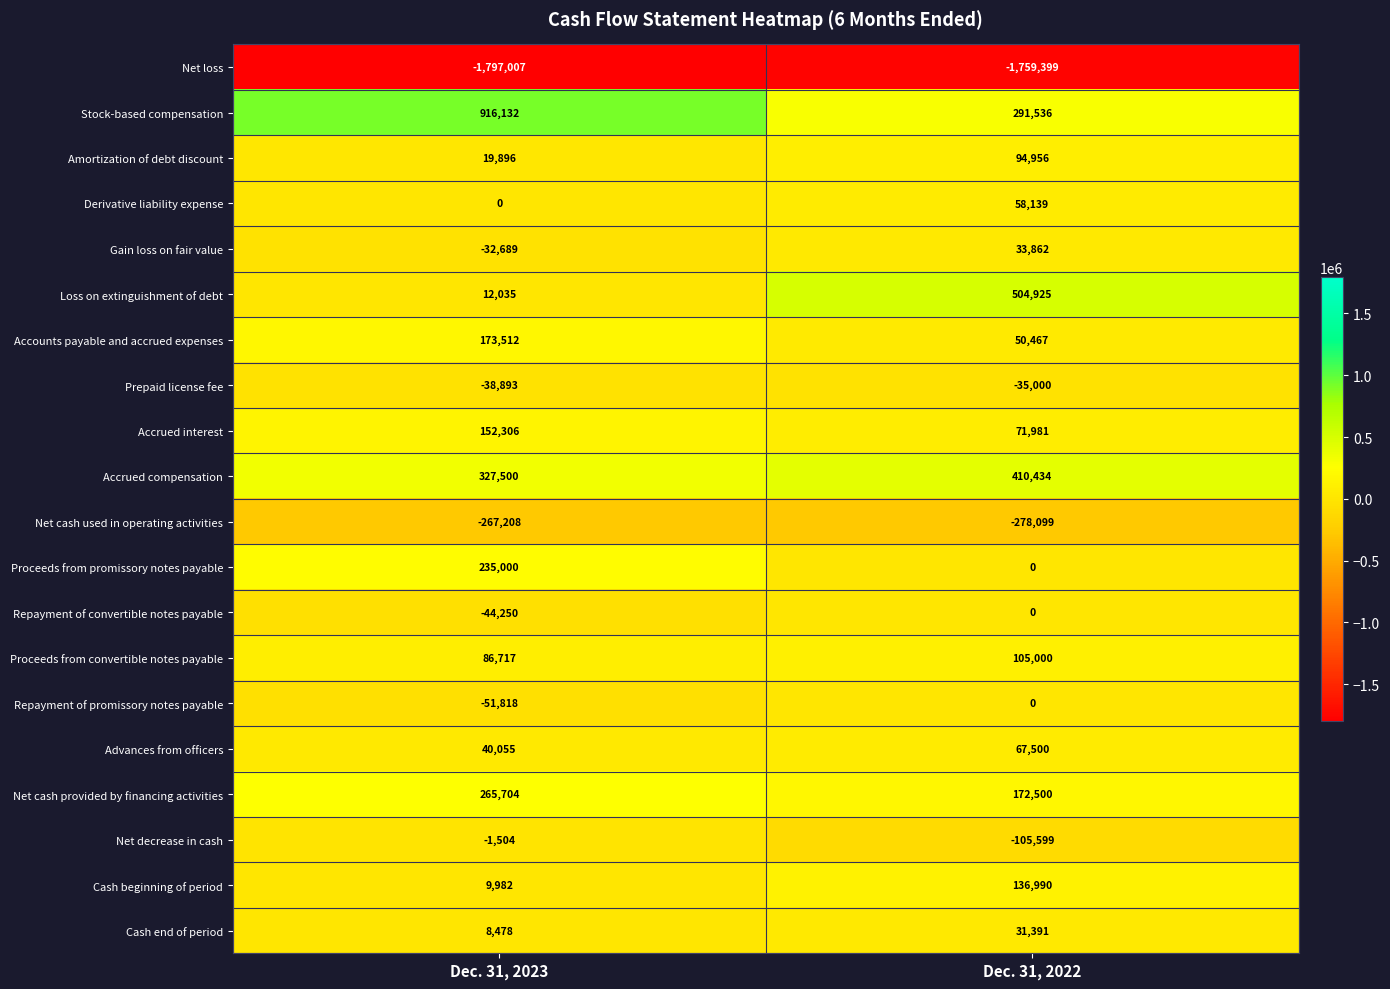

Which series has the largest range (max minus min)?

Stock-based compensation